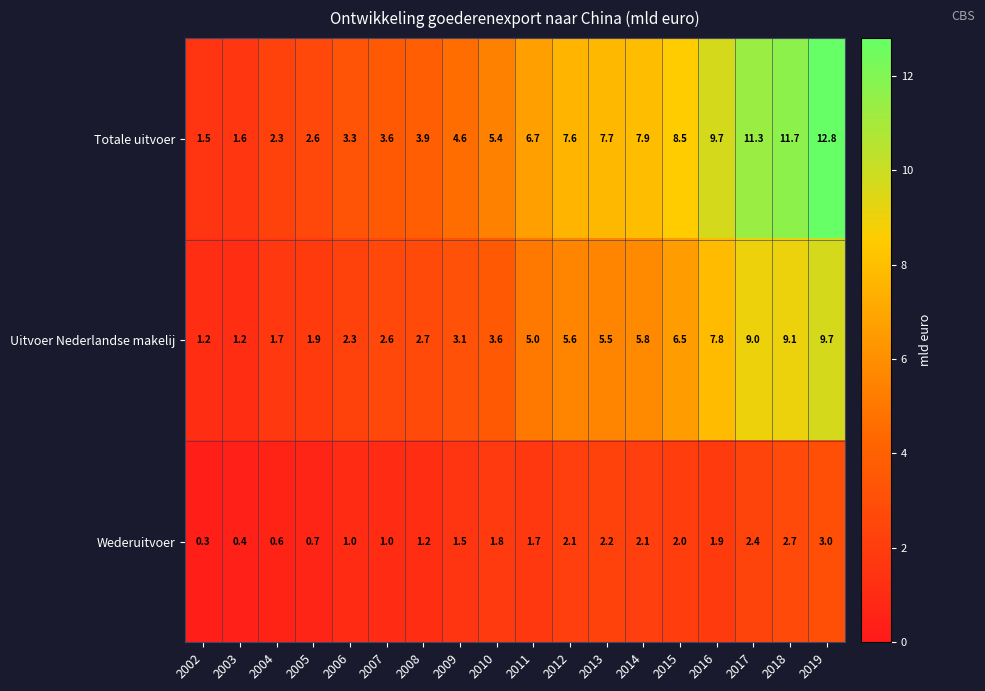

At how many categories does at least one series exceed 4?

11